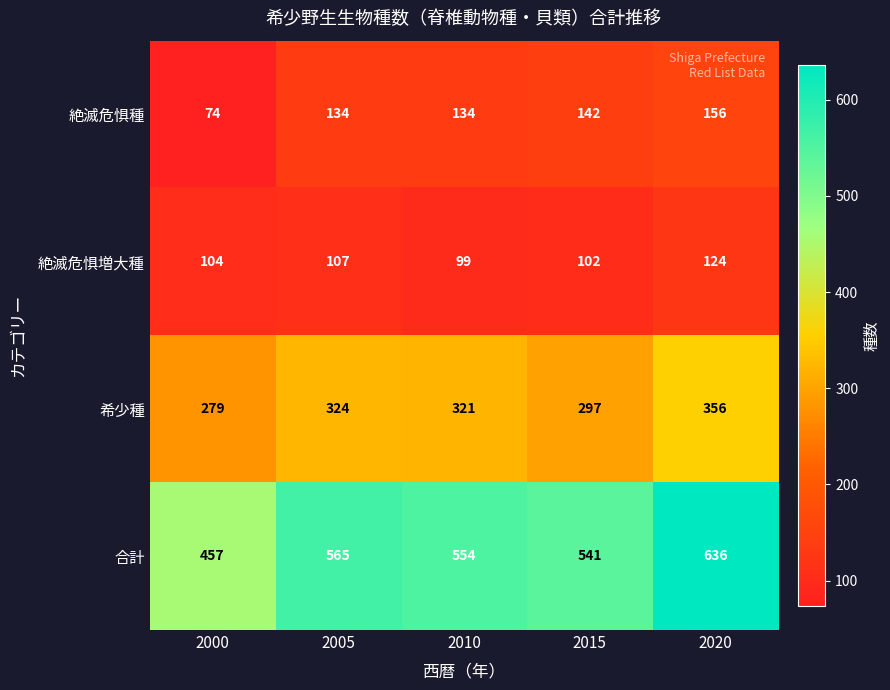

Rank the series by their maximum value, from highest to lowest.

合計, 希少種, 絶滅危惧種, 絶滅危惧増大種